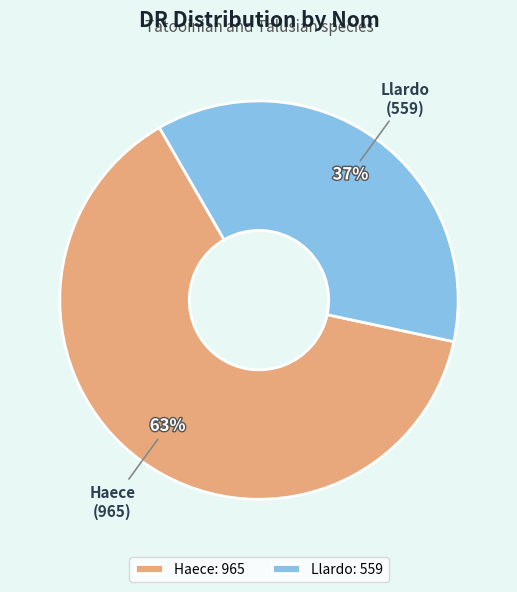

How many slices are in this pie chart?

2